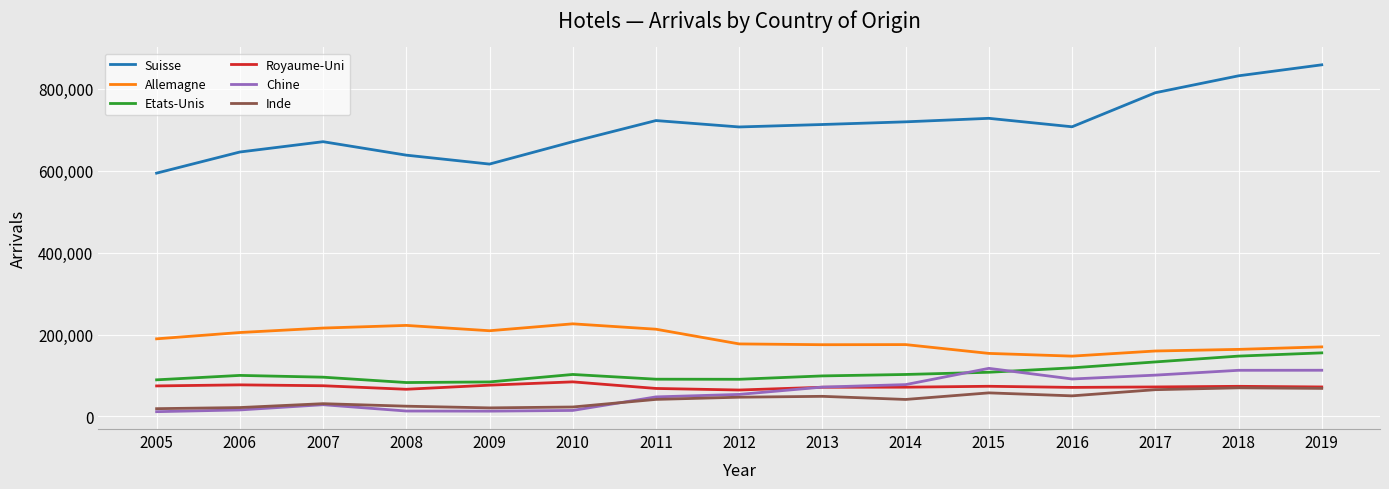

How many lines are shown in the chart?

6